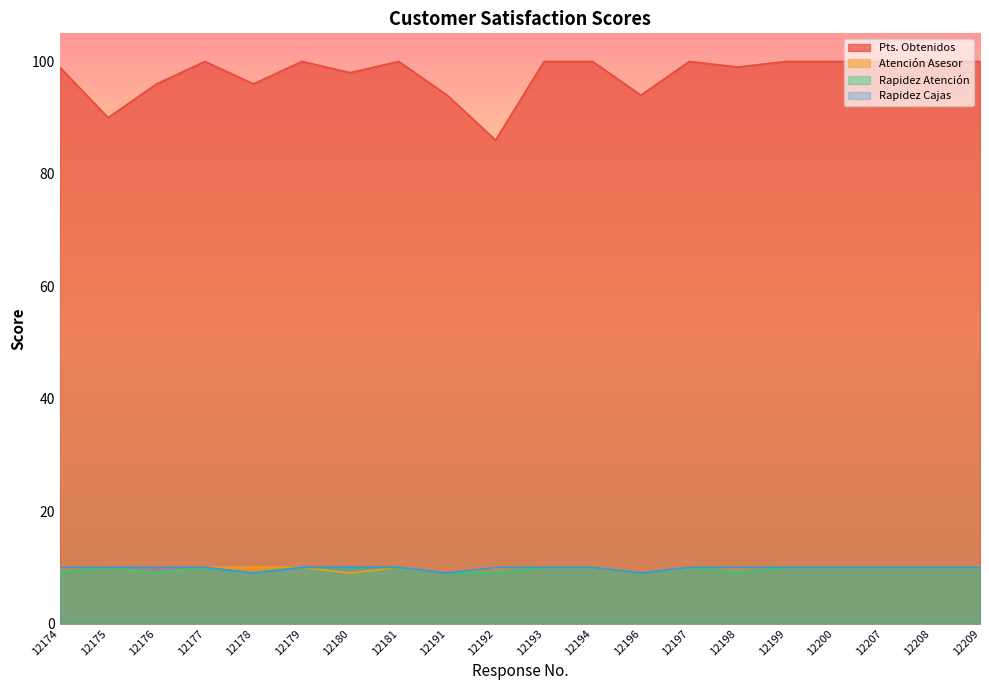

How many values in the Rapidez Atención series are below 10?

7